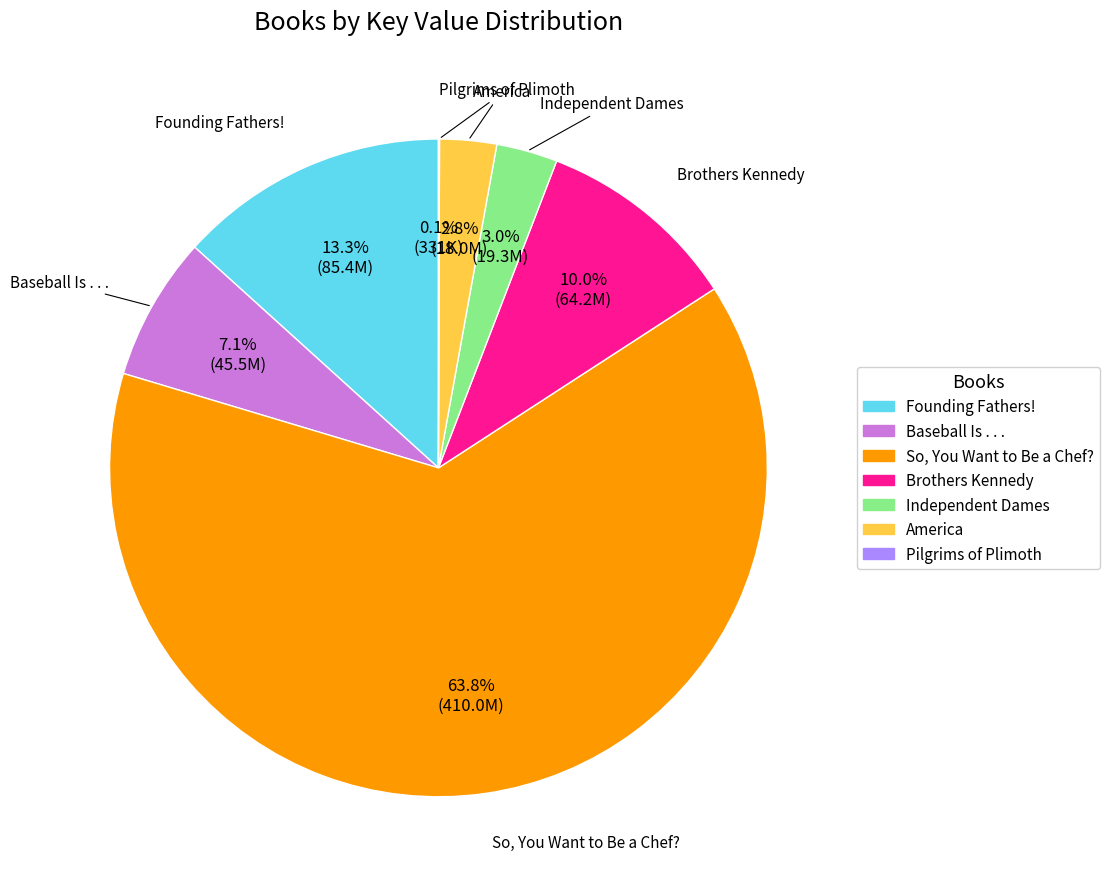

True or false: Baseball Is . . . accounts for 7% of the total.

True